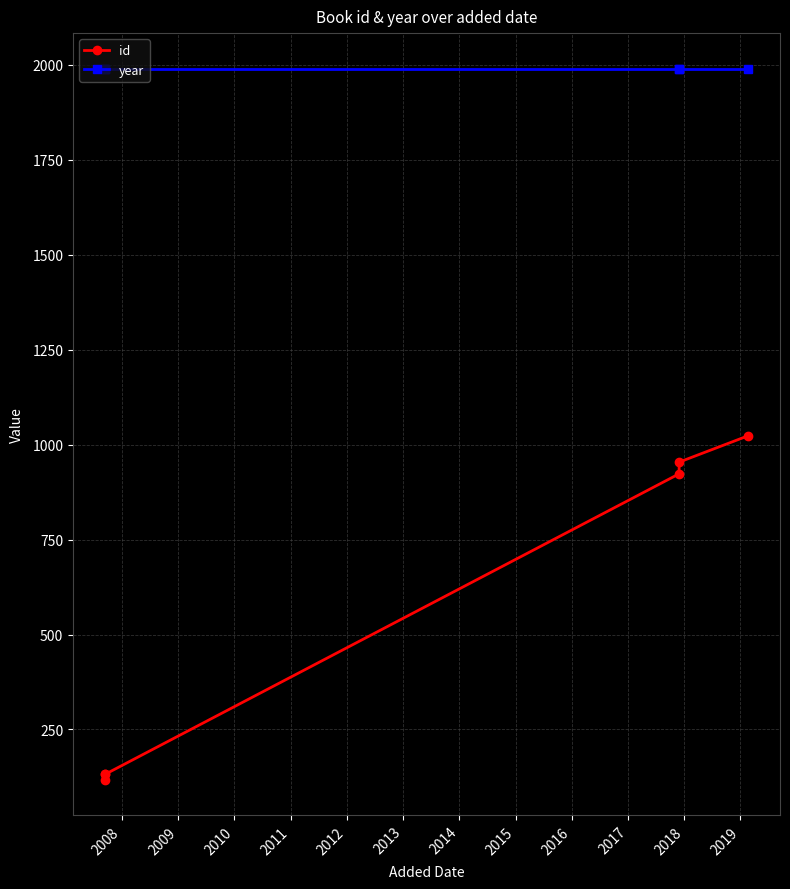

Which series has the largest total across all categories?

year